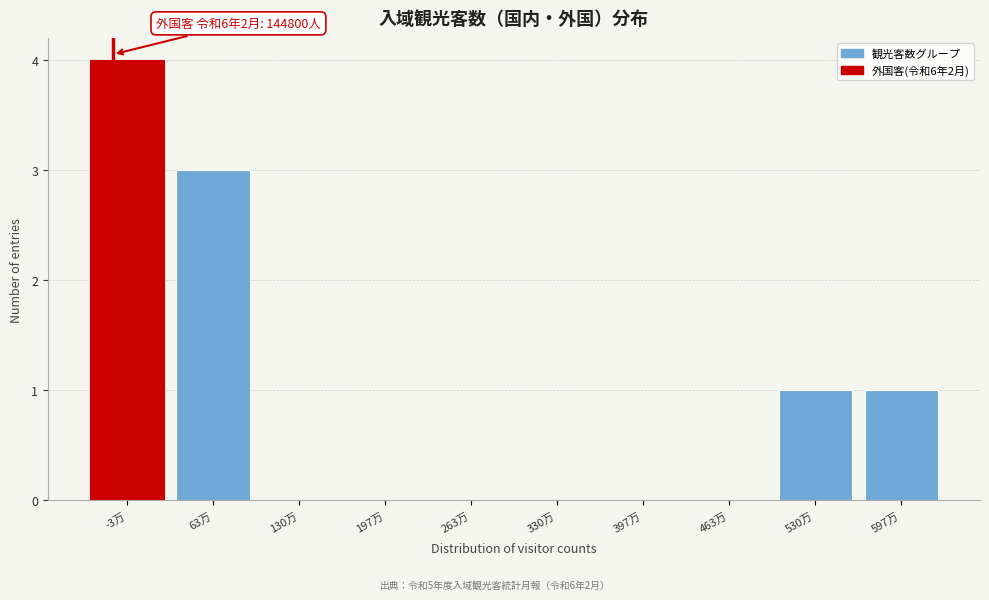

Reading left to right, list all the values displayed in this chart.

-3万=4	63万=3	130万=0	197万=0	263万=0	330万=0	397万=0	463万=0	530万=1	597万=1